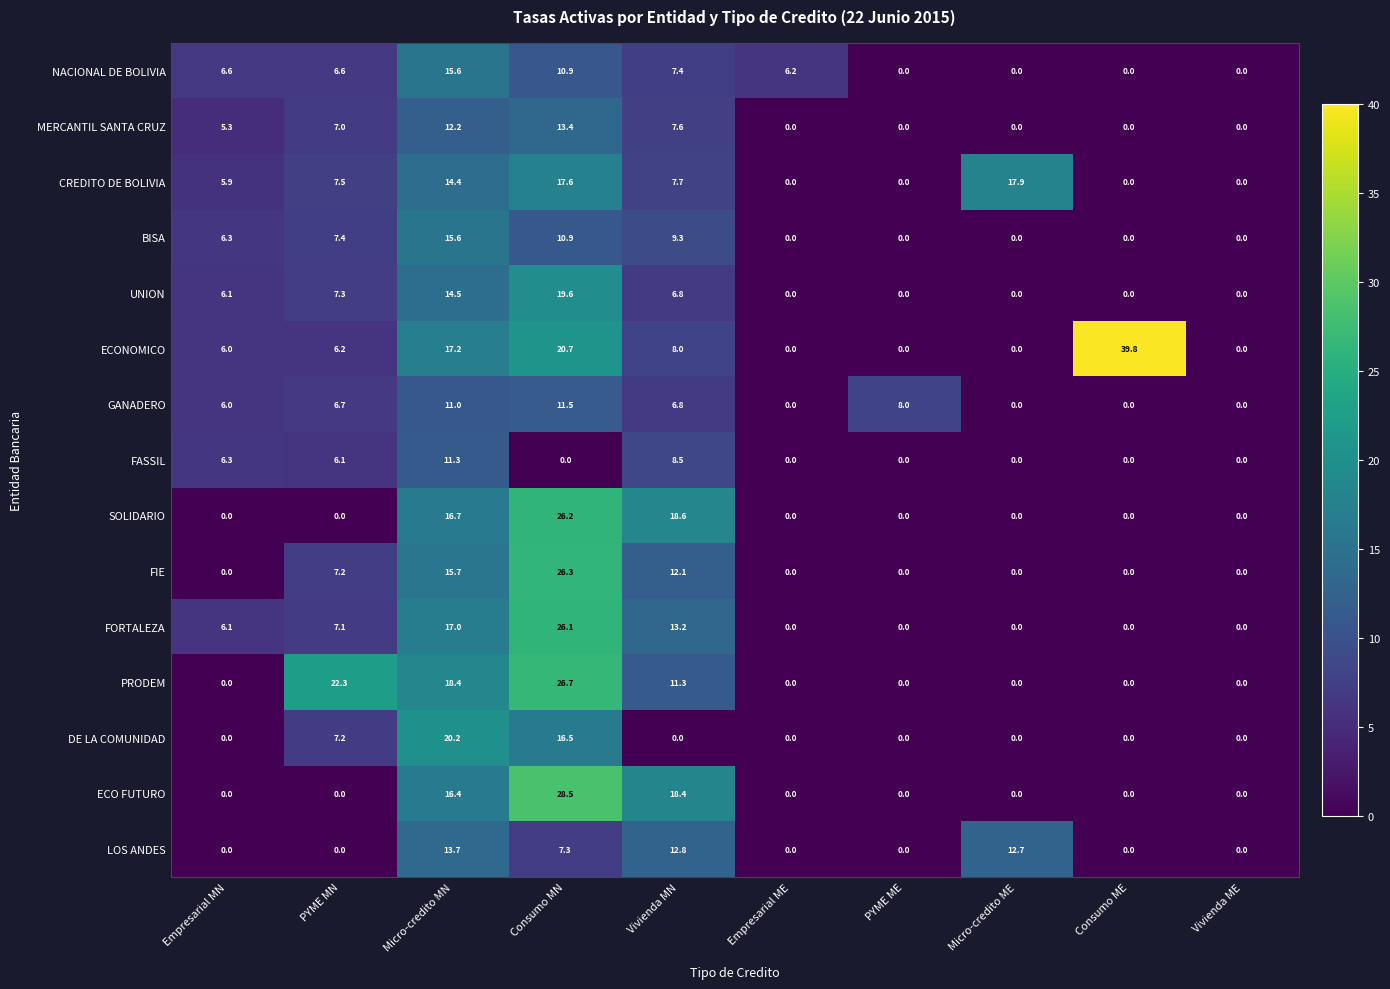

What is the total value across all series at Consumo ME?

39.8